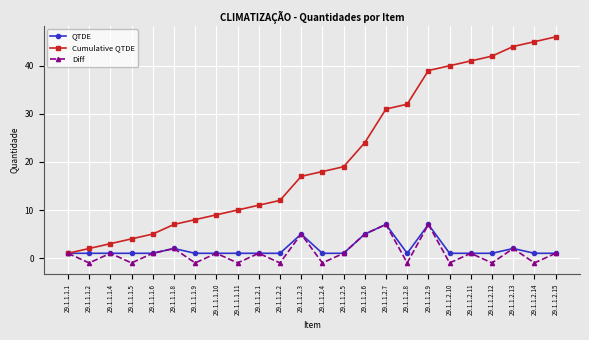

At how many categories does at least one series exceed 38?

7